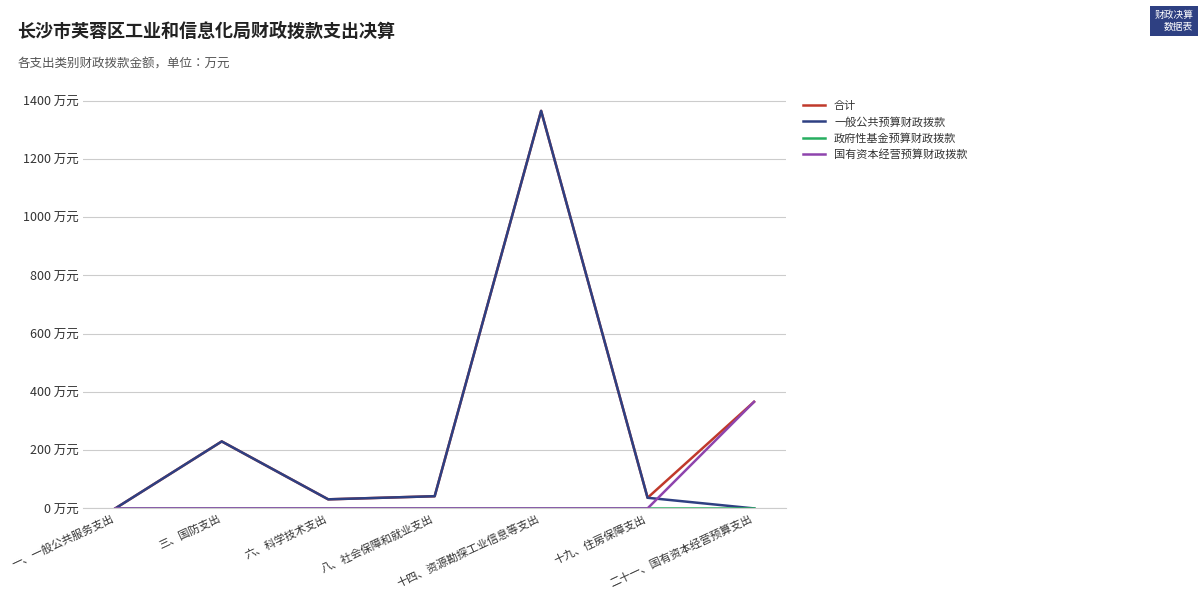

True or false: 政府性基金预算财政拨款 and 国有资本经营预算财政拨款 intersect in this chart.

False